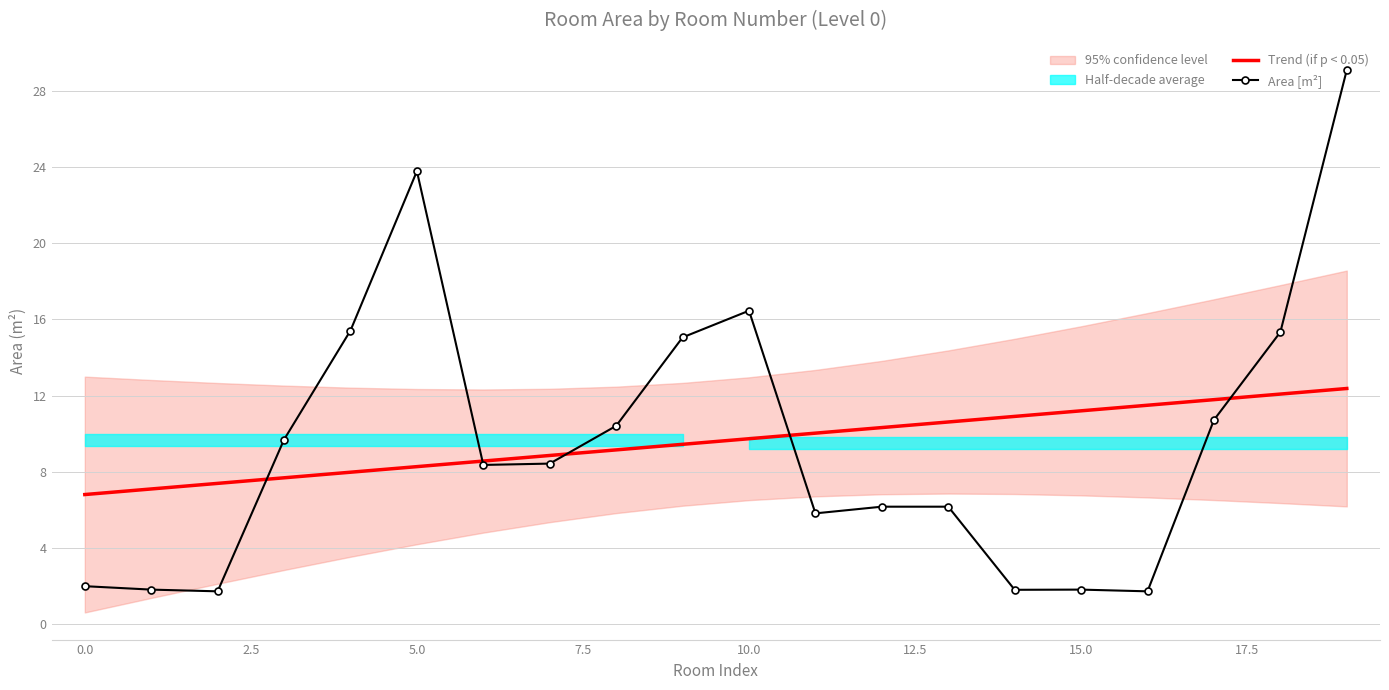

True or false: Trend (if p < 0.05) has a value of 9.7 at 10.0.

True